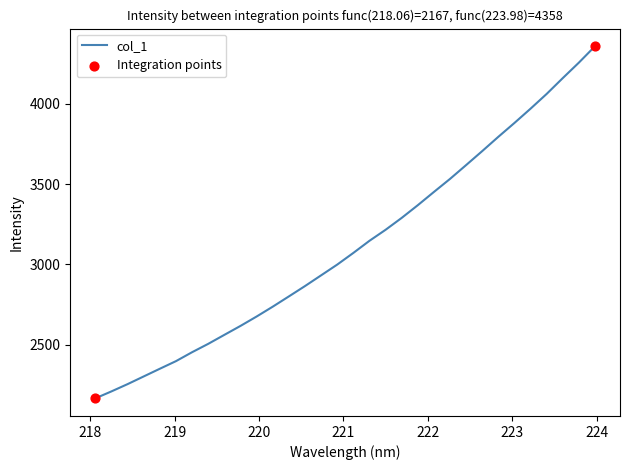

What is the difference between the maximum and minimum values?

2191.6